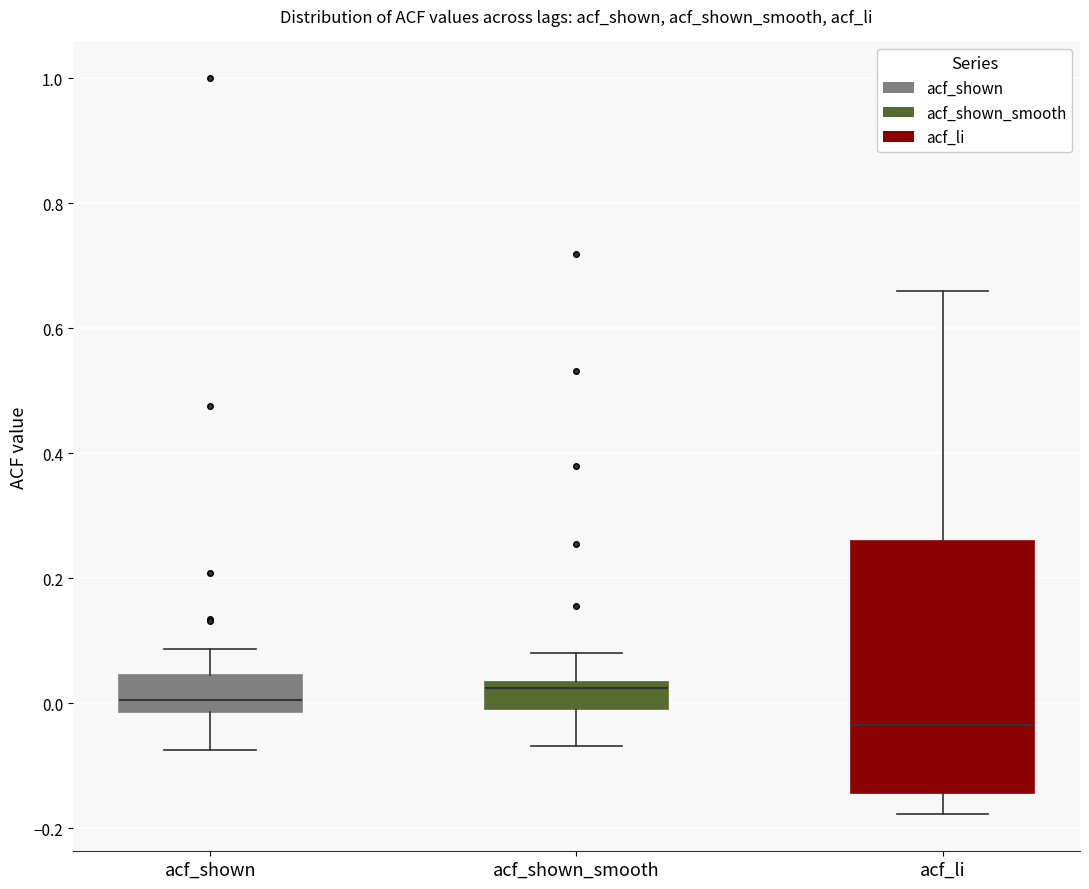

Reading left to right, read every box against the y-axis: the position of its median line, the range the box covers, and the ends of its whiskers. The values are not printed on the chart, so give them approximately, as read against the axis.

acf_shown: median 0.00, box -0.02 to 0.04, whiskers -0.08 to 0.08
acf_shown_smooth: median 0.02, box 0.00 to 0.04, whiskers -0.06 to 0.08
acf_li: median -0.04, box -0.14 to 0.26, whiskers -0.18 to 0.66